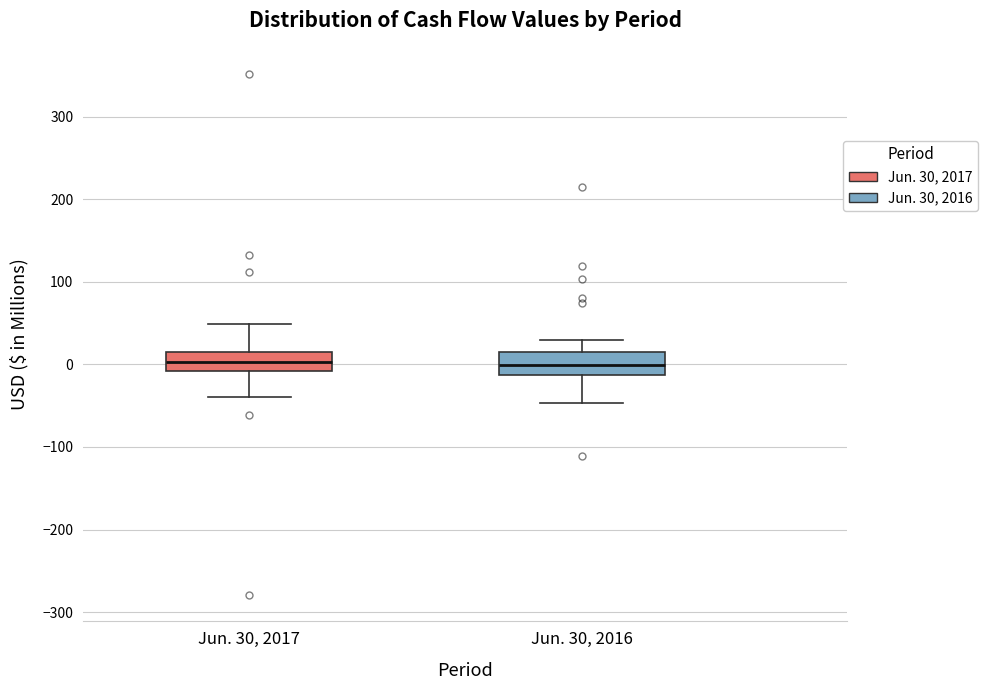

Reading left to right, read every box against the y-axis: the position of its median line, the range the box covers, and the ends of its whiskers. The values are not printed on the chart, so give them approximately, as read against the axis.

Jun. 30, 2017: median 0, box -10 to 10, whiskers -40 to 50
Jun. 30, 2016: median 0, box -10 to 20, whiskers -50 to 30